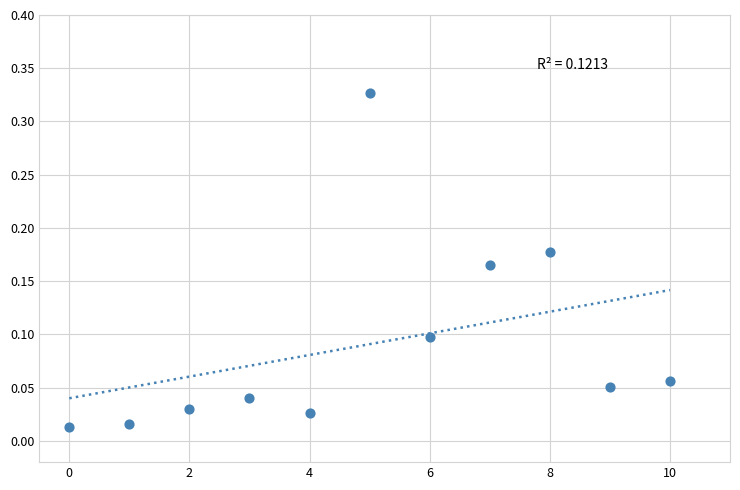

How many points are shown in the scatter plot?

11